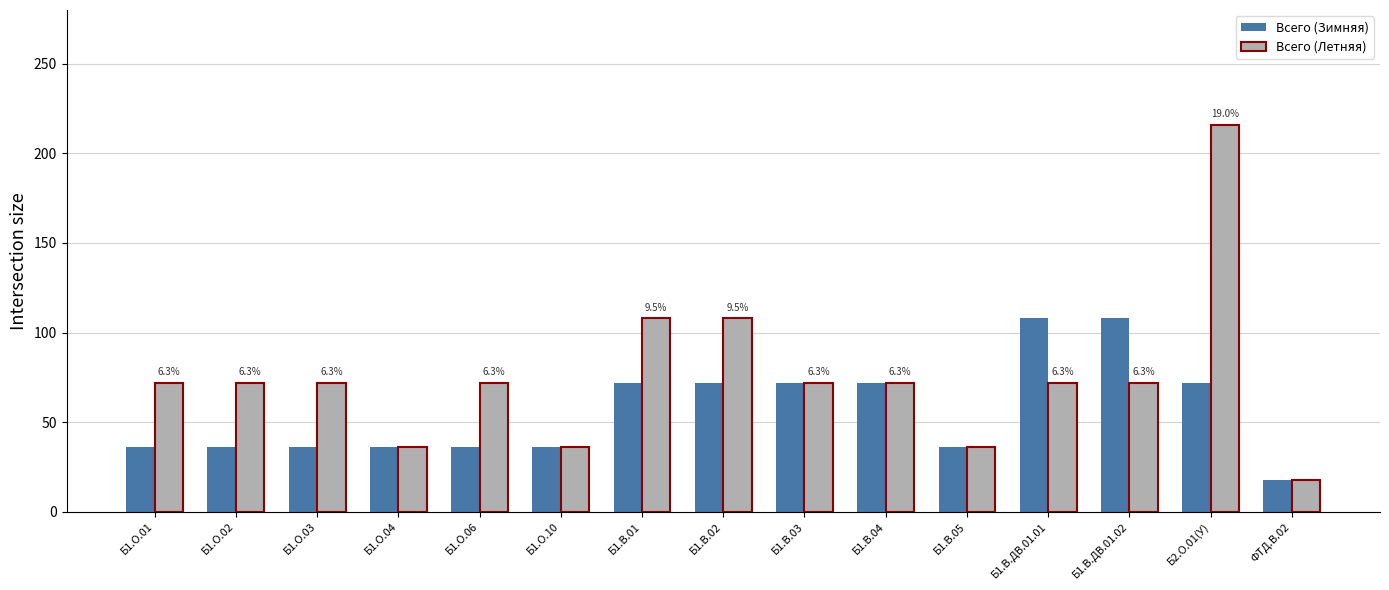

What is the label of the 3rd bar from the right?

Б1.В.ДВ.01.02